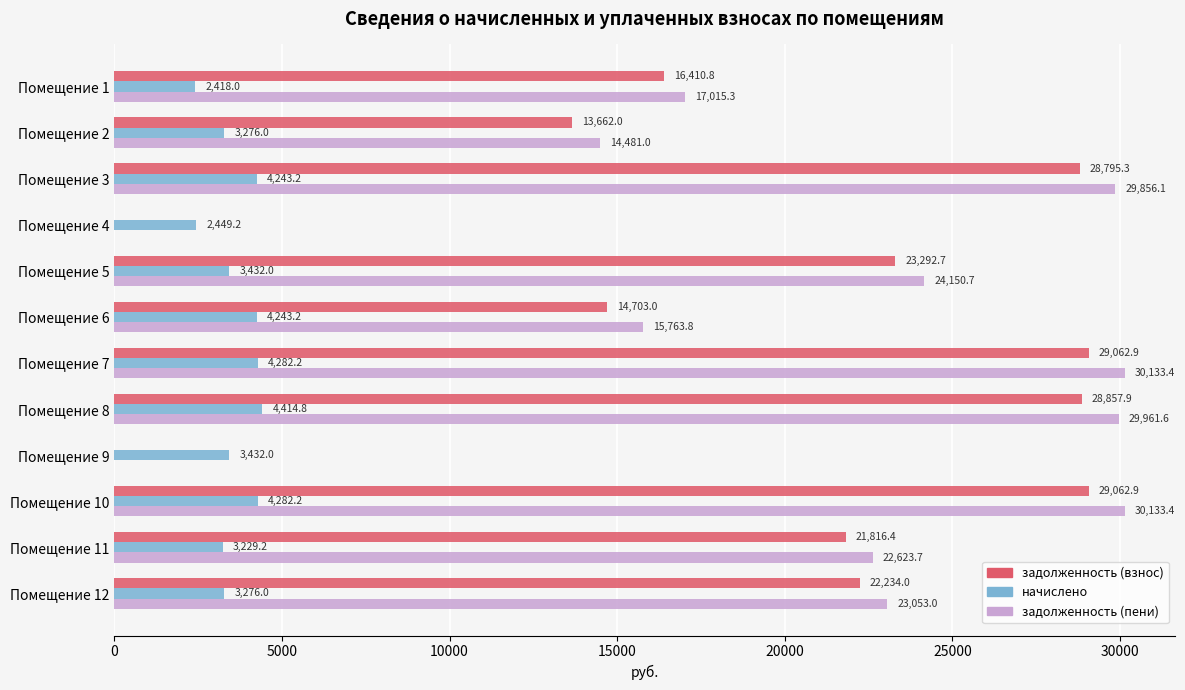

What is the sum of the начислено values at Помещение 10 and Помещение 3?

8525.4